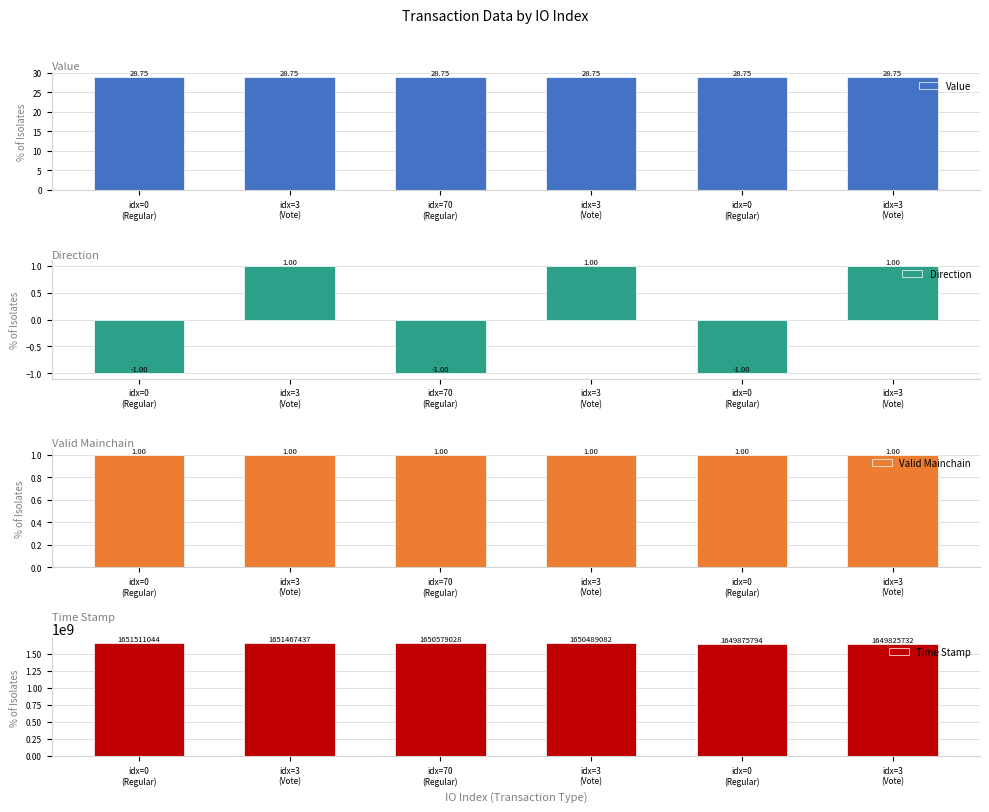

Read the Valid Mainchain value at idx=3
(Vote).

1.0